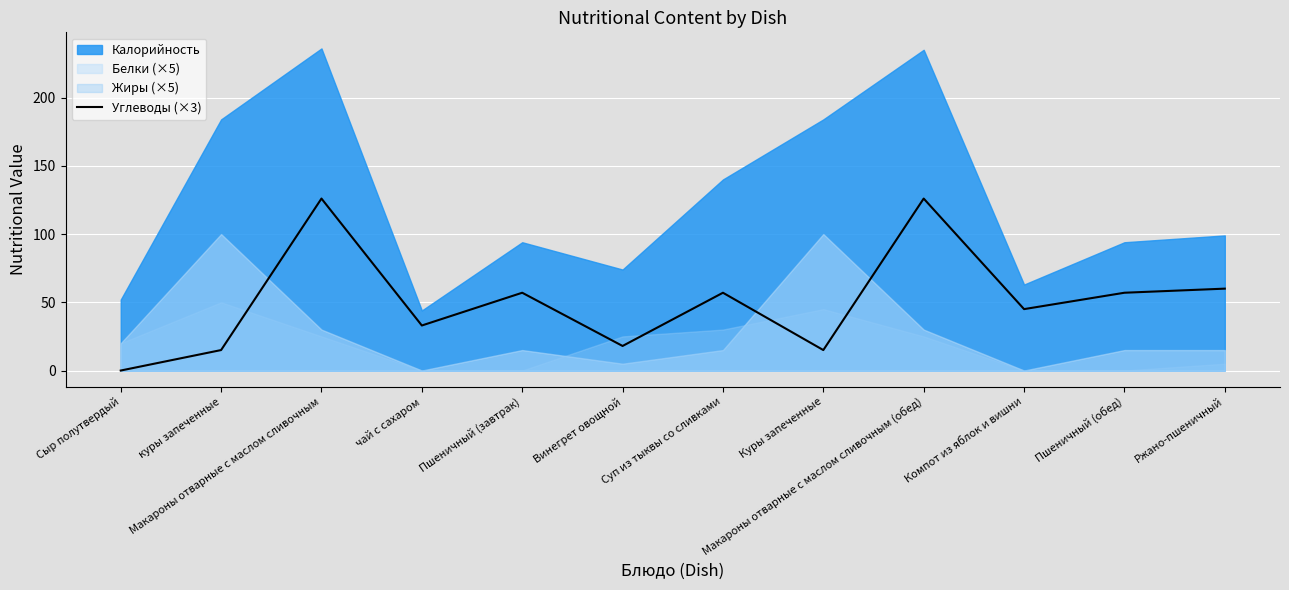

What is the highest value of the Углеводы (×3) series?

126